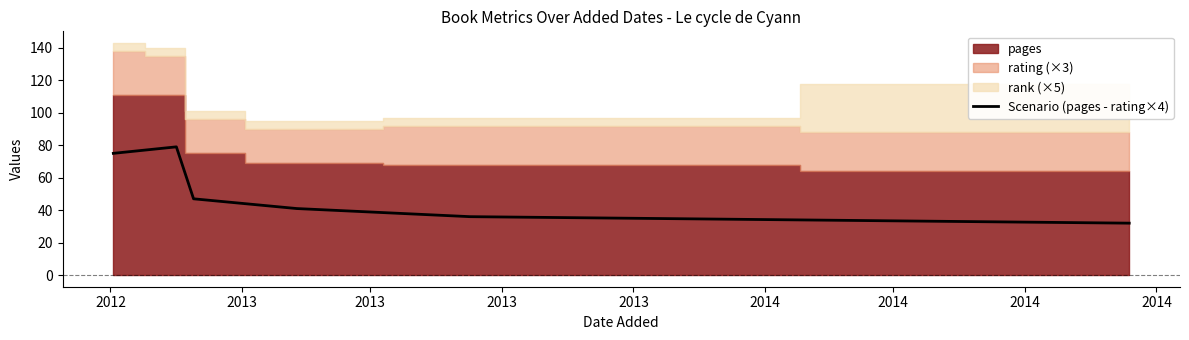

How many values are below 47?

3